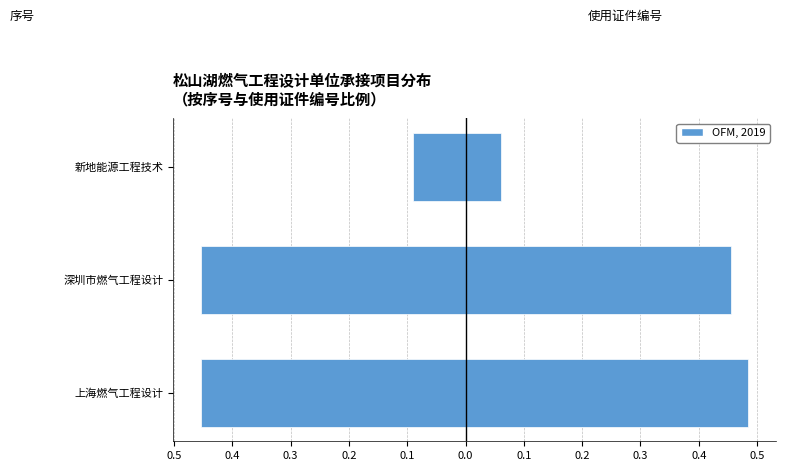

What is the sum of all 使用证件编号 (比例) values?

1.0